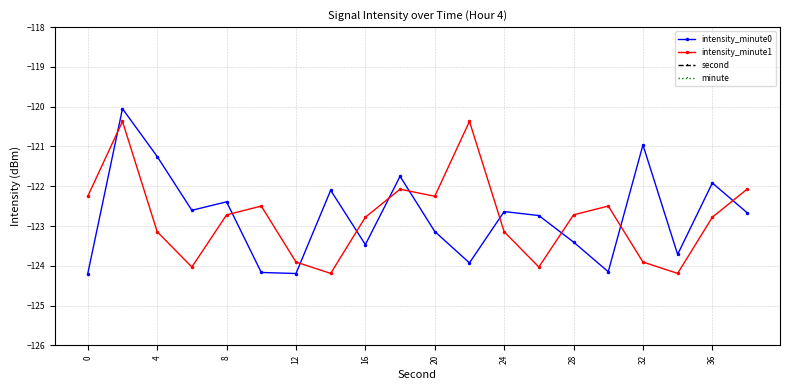

Which series has the largest range (max minus min)?

second